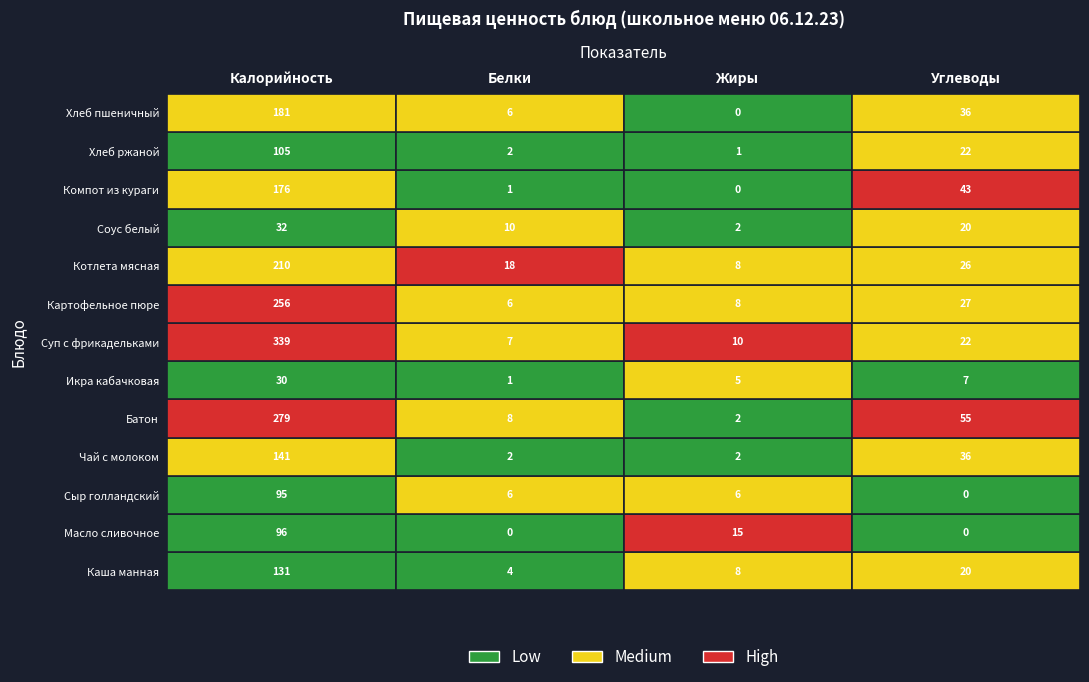

Is the value of Котлета мясная at 0 greater than the value of Икра кабачковая at 1?

Yes